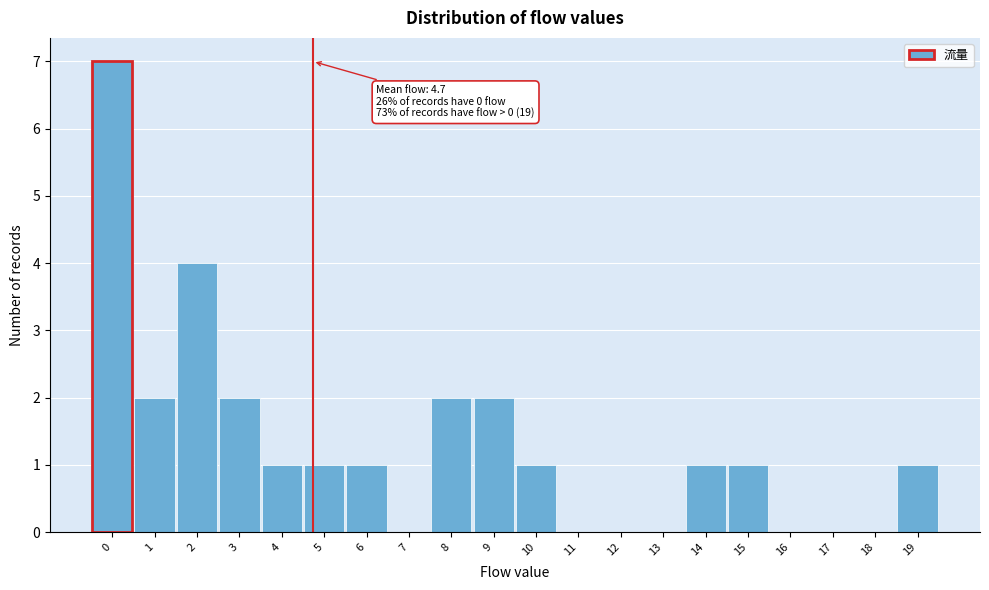

Which range on the x-axis has the tallest bar?

-0.5 to 0.5